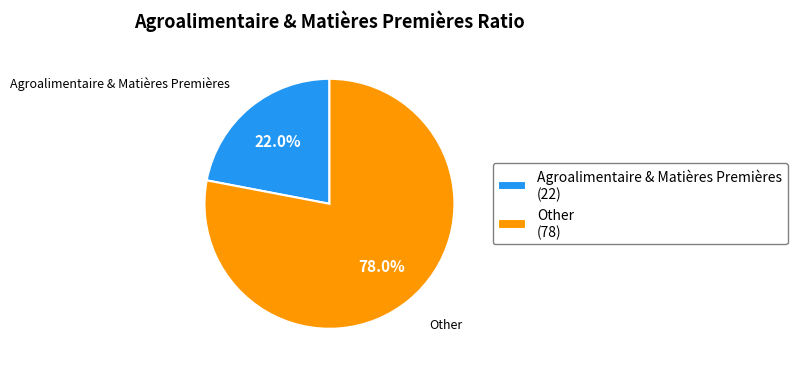

To the nearest percent, what is the difference between the largest and smallest slice percentages?

56%